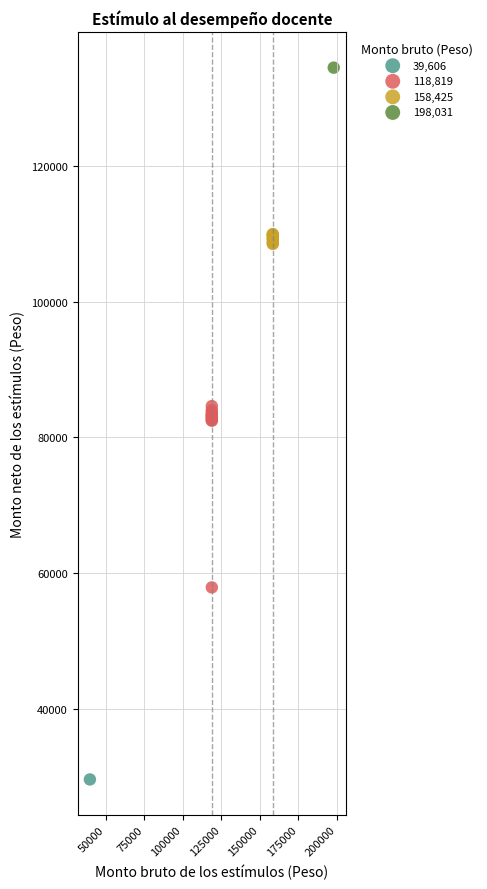

What are all the series names shown in the legend?

39,606, 118,819, 158,425, 198,031